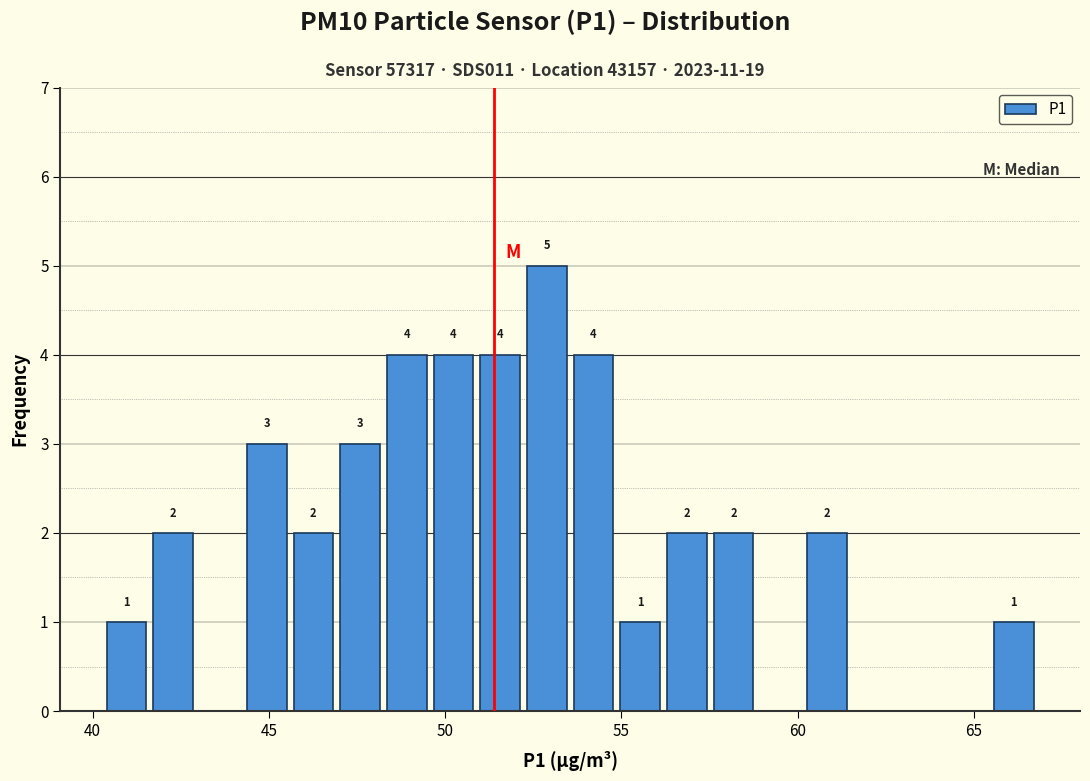

Read against the x-axis, roughly where is the centre of the tallest bar?

53.0